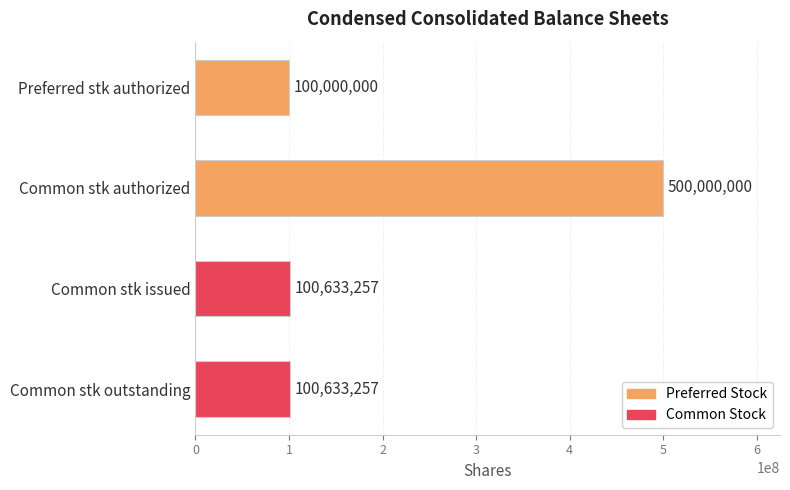

Is it true that the value at Common stk issued is 100633257?

True